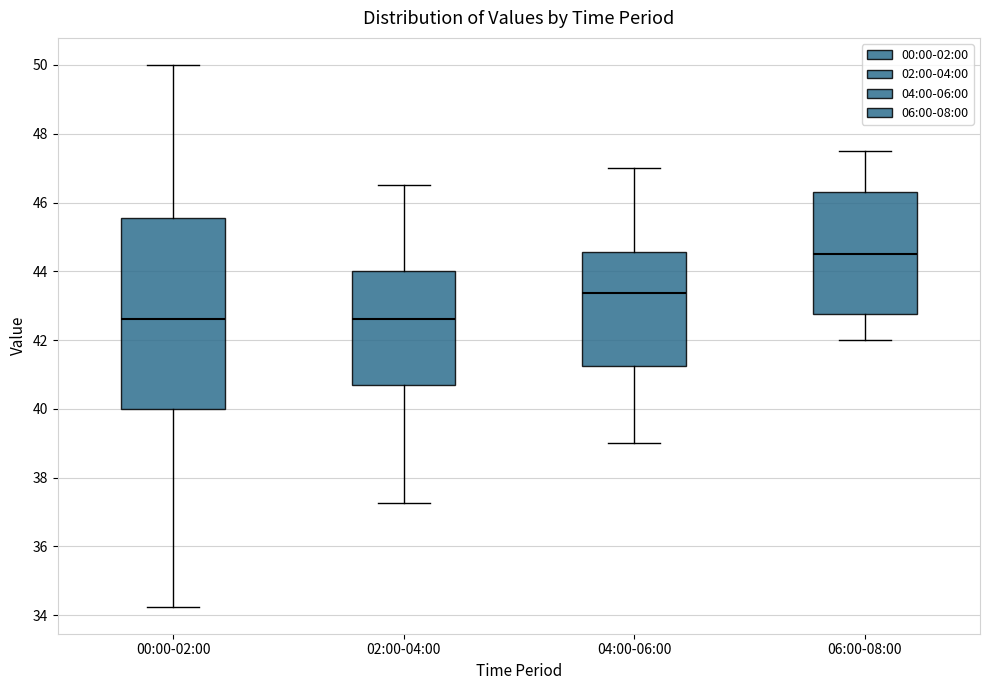

Reading left to right, transcribe this box plot: for each box, give where its median line is, the range the box spans, and where its two whiskers end, as read against the y-axis. The values are not printed on the chart, so give them approximately, as read against the axis.

00:00-02:00: median 42.6, box 40.0 to 45.6, whiskers 34.2 to 50.0
02:00-04:00: median 42.6, box 40.6 to 44.0, whiskers 37.2 to 46.6
04:00-06:00: median 43.4, box 41.2 to 44.6, whiskers 39.0 to 47.0
06:00-08:00: median 44.6, box 42.8 to 46.4, whiskers 42.0 to 47.6